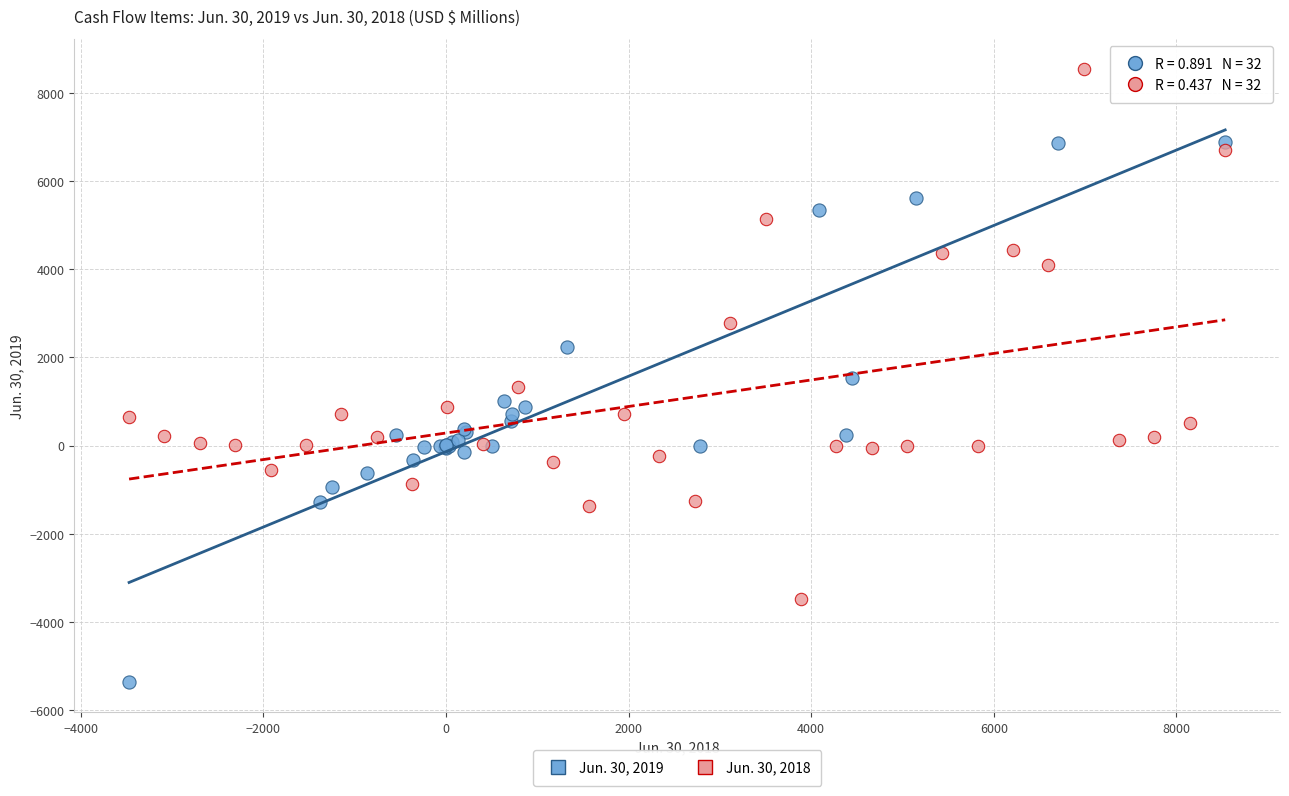

What are all the series names shown in the legend?

Jun. 30, 2019, Jun. 30, 2018